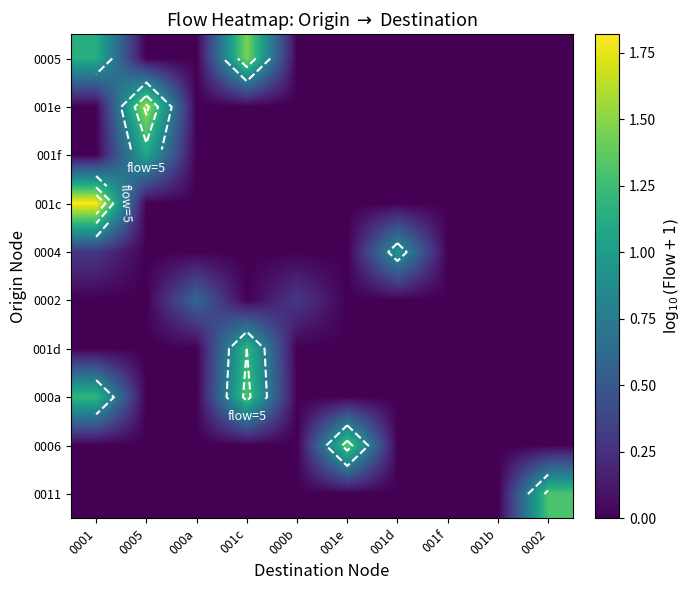

The value of 0004 at 001f is 0.0. True or false?

True